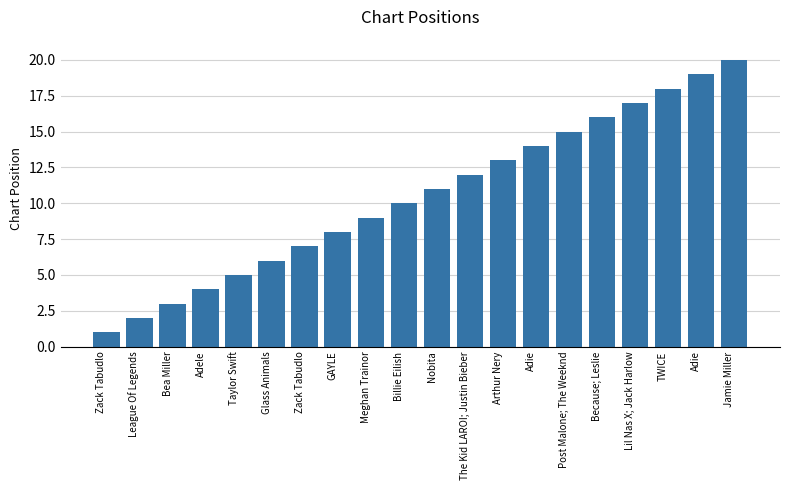

What is the difference between the values at Zack Tabudlo and Adie?

12